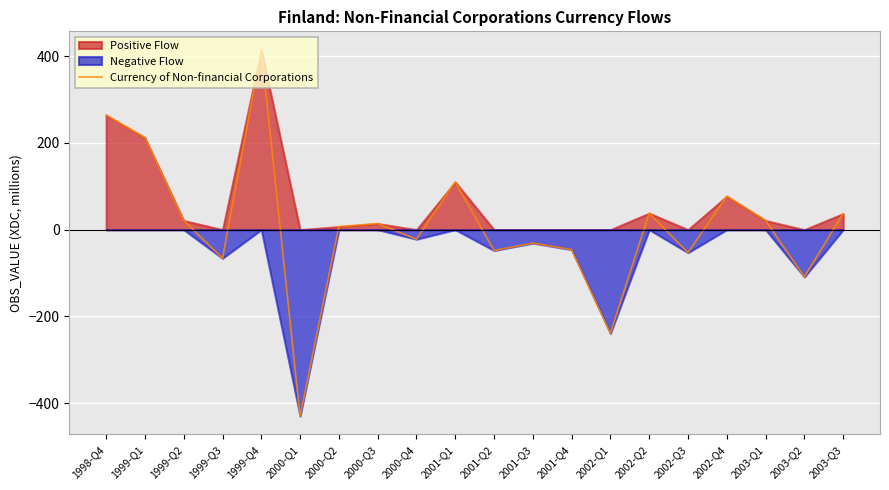

Reading left to right, extract all data points from this chart.

1998-Q4=264	1999-Q1=212	1999-Q2=21	1999-Q3=-66	1999-Q4=415	2000-Q1=-430	2000-Q2=7	2000-Q3=14	2000-Q4=-22	2001-Q1=110	2001-Q2=-48	2001-Q3=-31	2001-Q4=-46	2002-Q1=-239	2002-Q2=38	2002-Q3=-53	2002-Q4=77	2003-Q1=21	2003-Q2=-109	2003-Q3=37